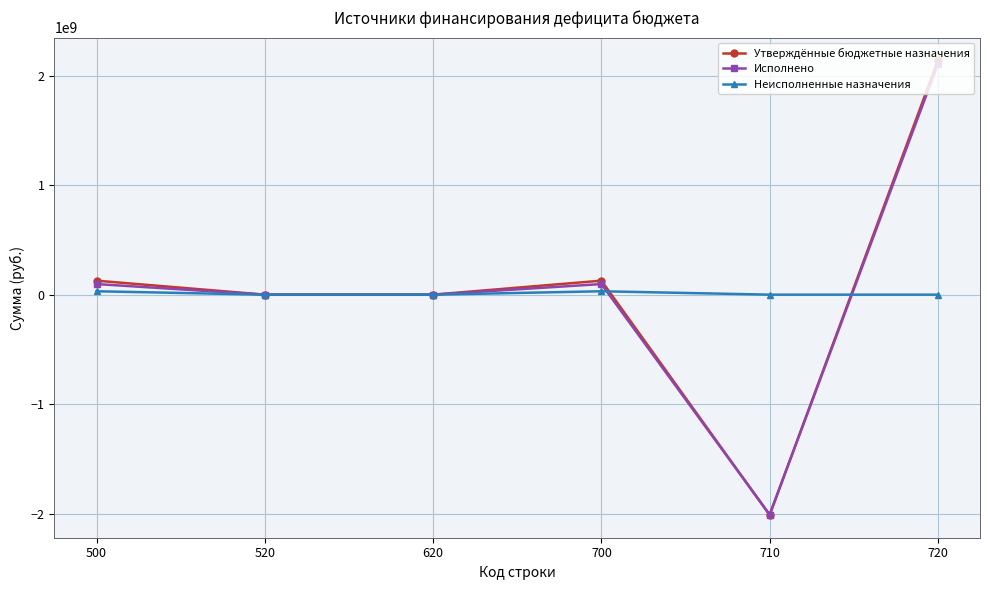

Count the number of categories in the chart.

6